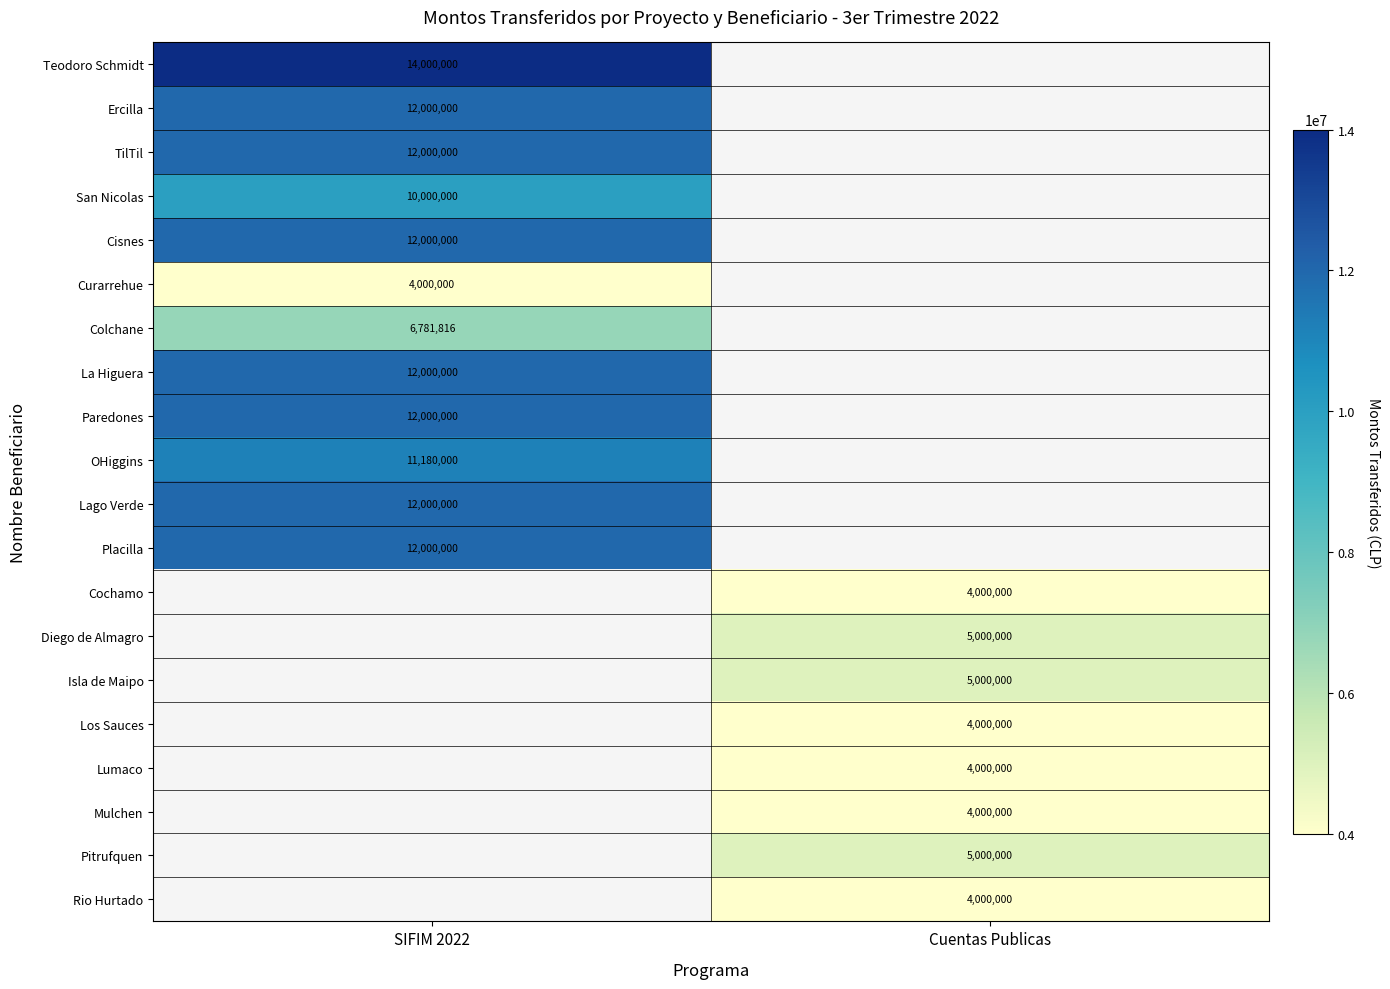

The value of Isla de Maipo at Cuentas Publicas is 5000000. True or false?

True